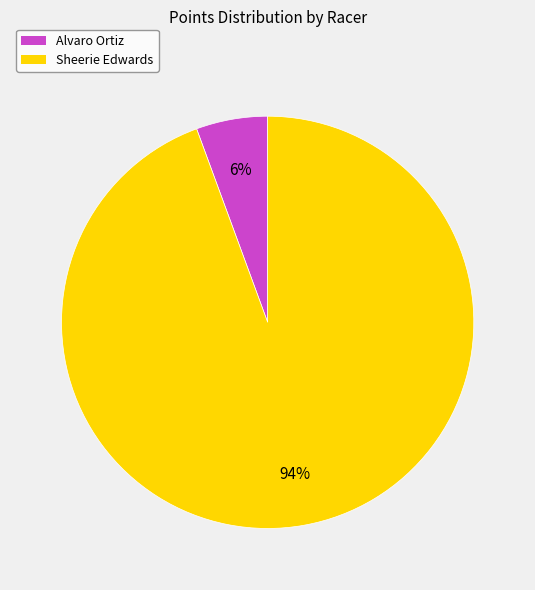

Is there a majority slice in this chart?

Yes